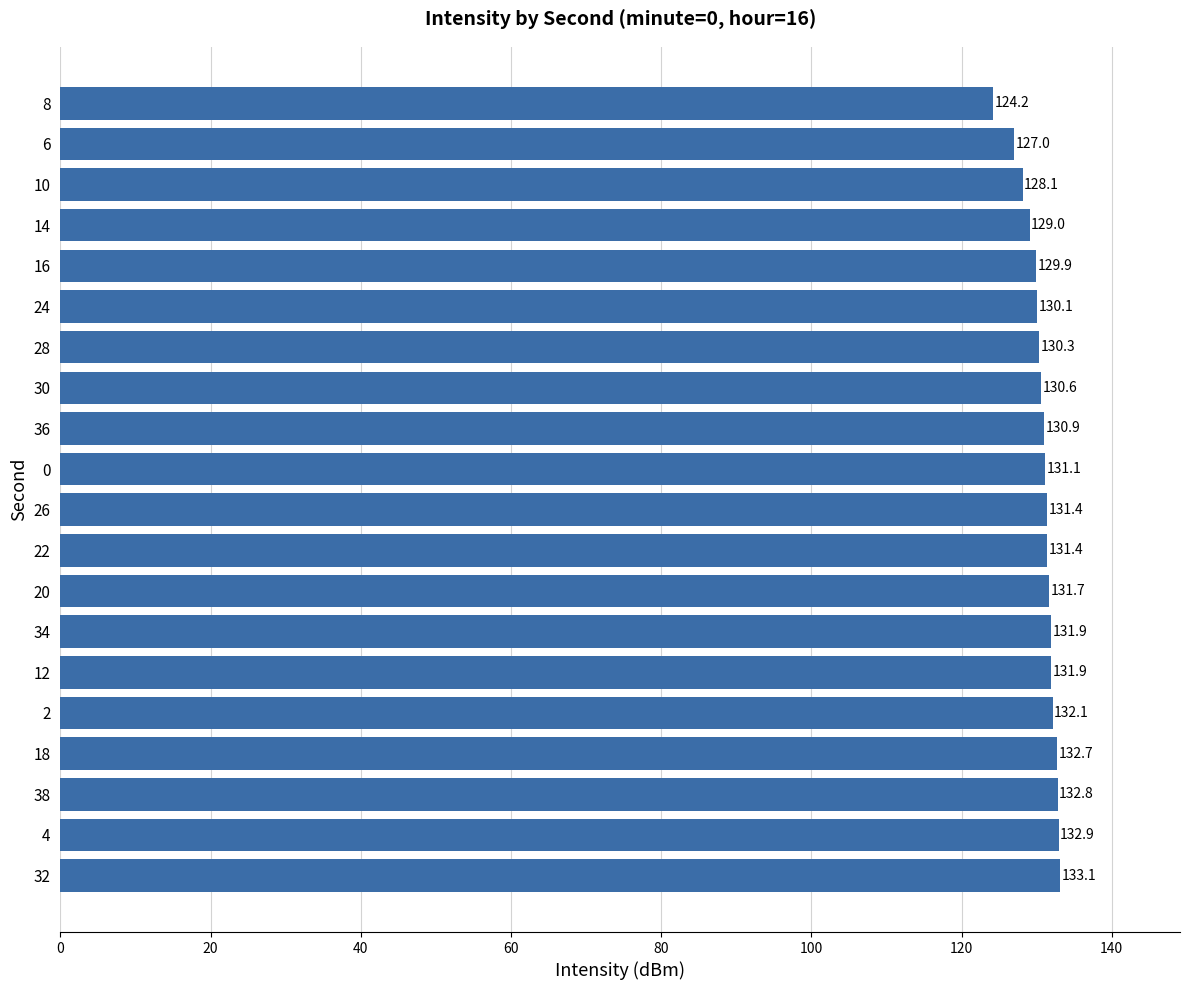

What is the sum of all values?

2613.0